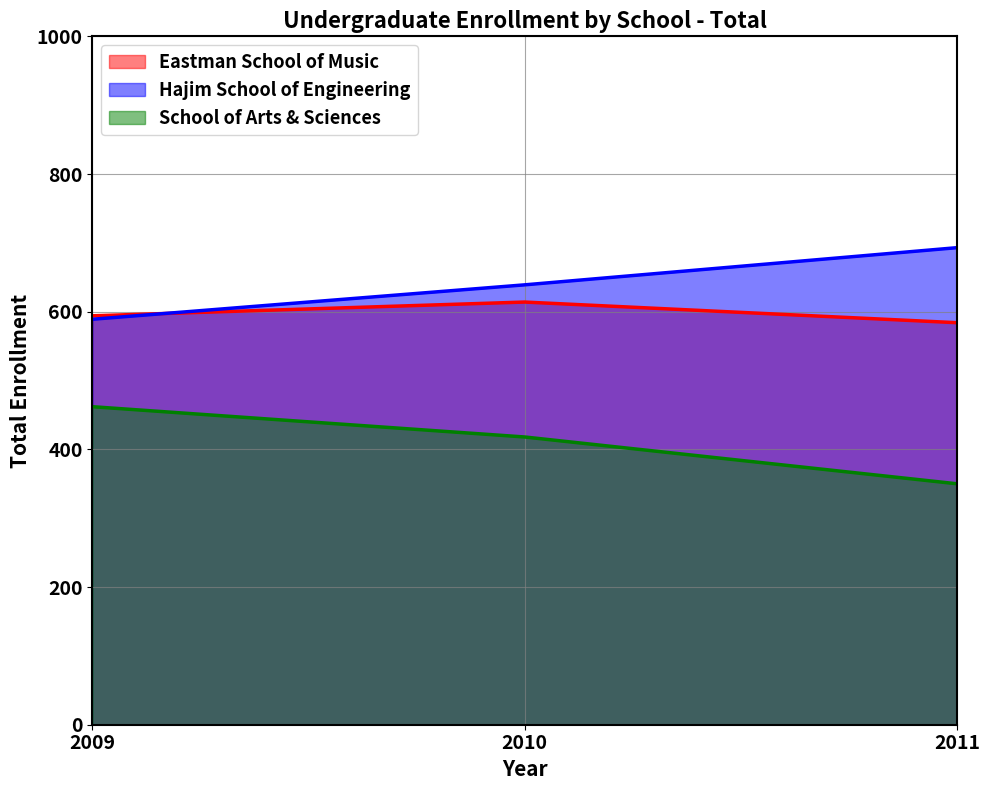

What is the spread (max minus min) of values at 2011?

343